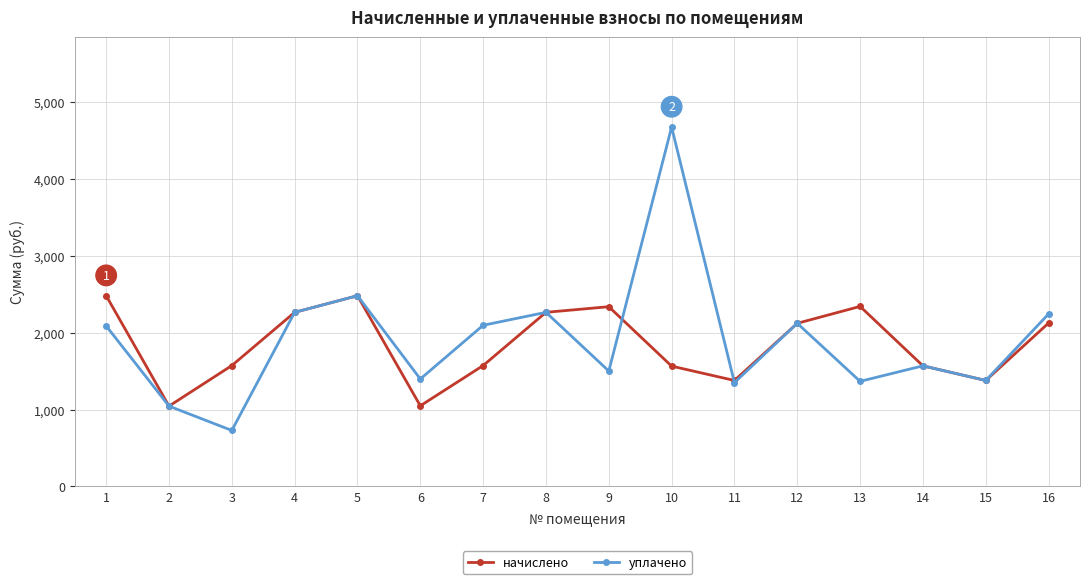

Read the начислено value at 7.

1572.7